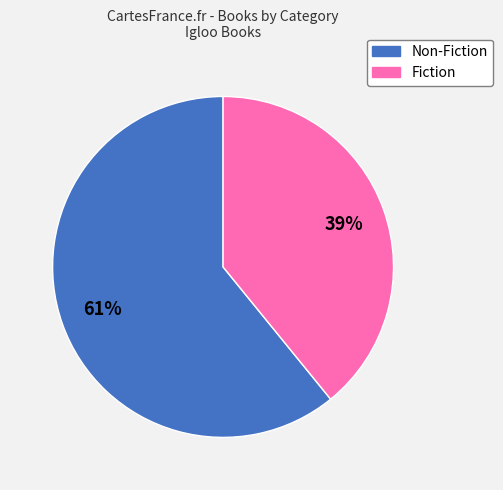

To the nearest percent, what is the combined percentage of Fiction and Non-Fiction?

100%